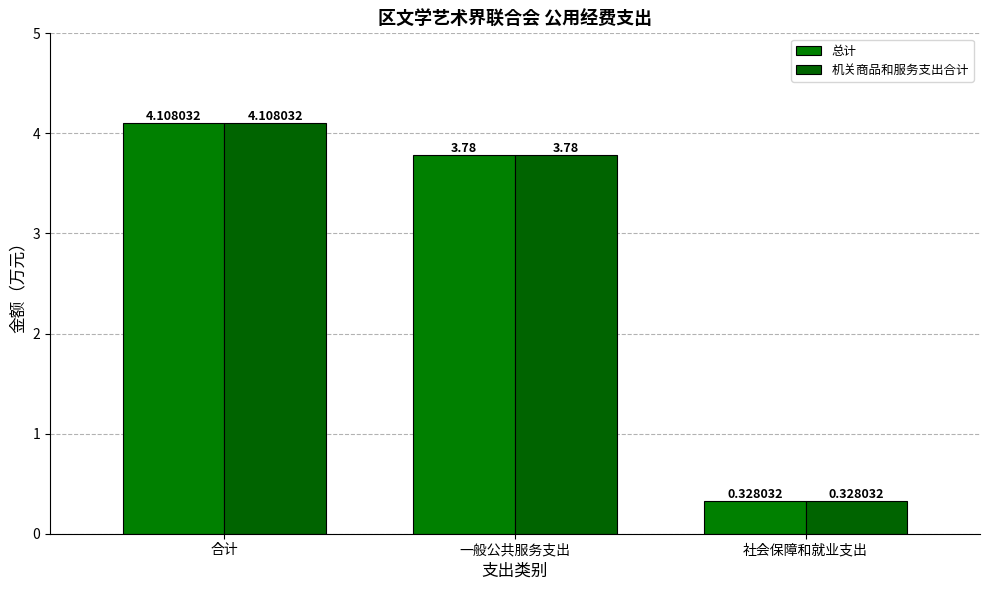

List the labels in order of 总计 value, smallest first.

社会保障和就业支出, 一般公共服务支出, 合计